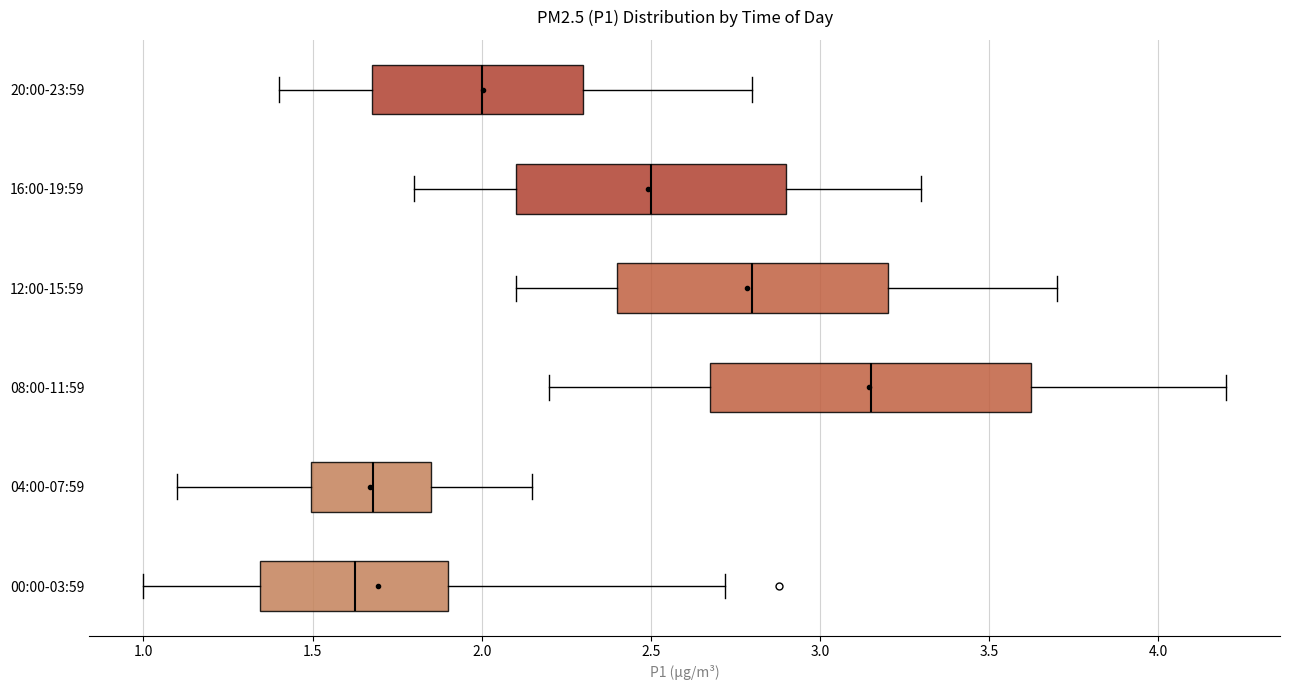

Which box's median line is the furthest to the left?

00:00-03:59